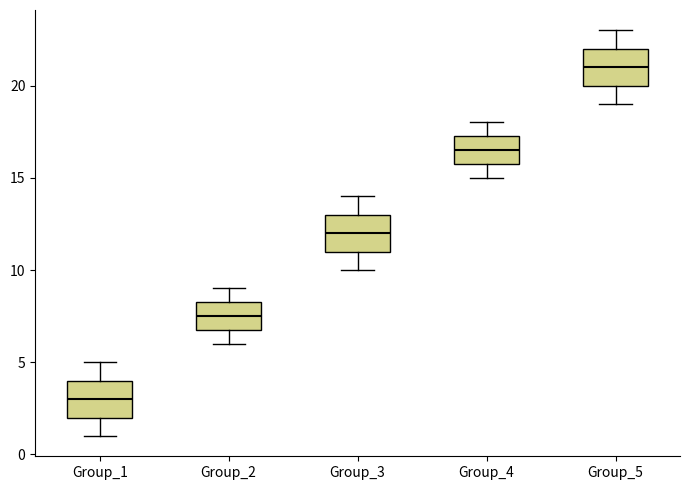

Where does the median line of the box for Group_1 sit on the y-axis? The values are not printed on the chart, so give them approximately, as read against the axis.

3.0